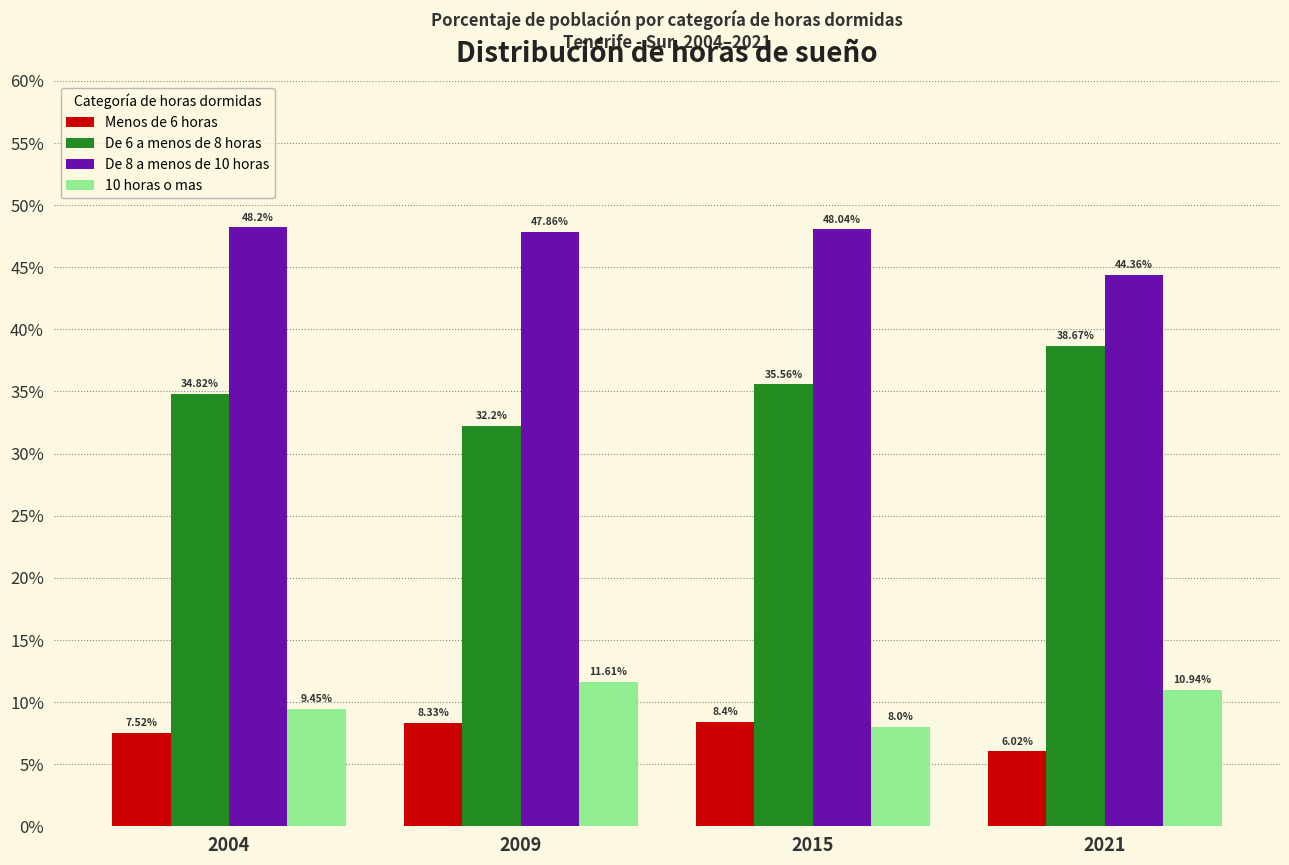

What is the difference between the highest and lowest values at 2004?

40.7